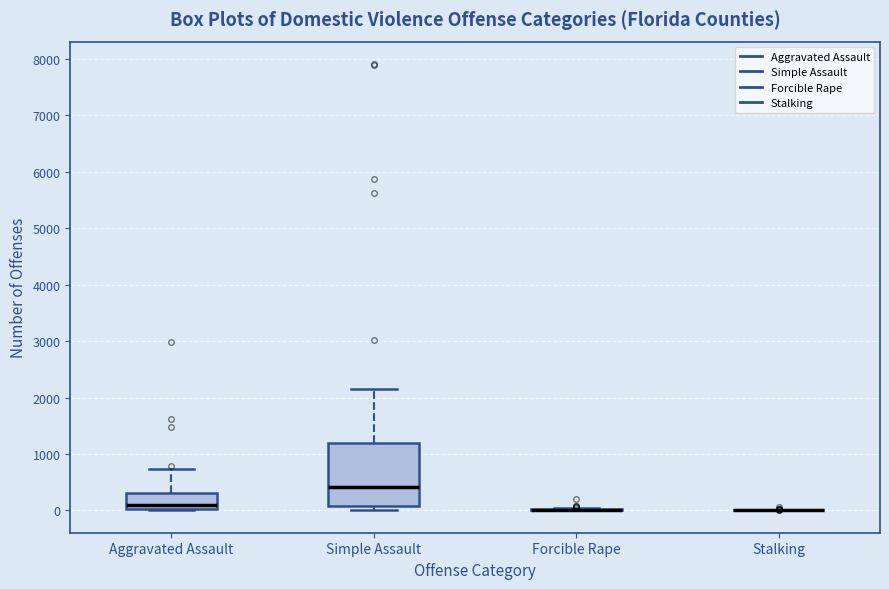

Reading left to right, read every box against the y-axis: the position of its median line, the range the box covers, and the ends of its whiskers. The values are not printed on the chart, so give them approximately, as read against the axis.

Aggravated Assault: median 100, box 0 to 300, whiskers 0 to 700
Simple Assault: median 400, box 100 to 1200, whiskers 0 to 2200
Forcible Rape: box collapsed to a line at 0, whiskers 0 to 0
Stalking: box collapsed to a line at 0, whiskers 0 to 0